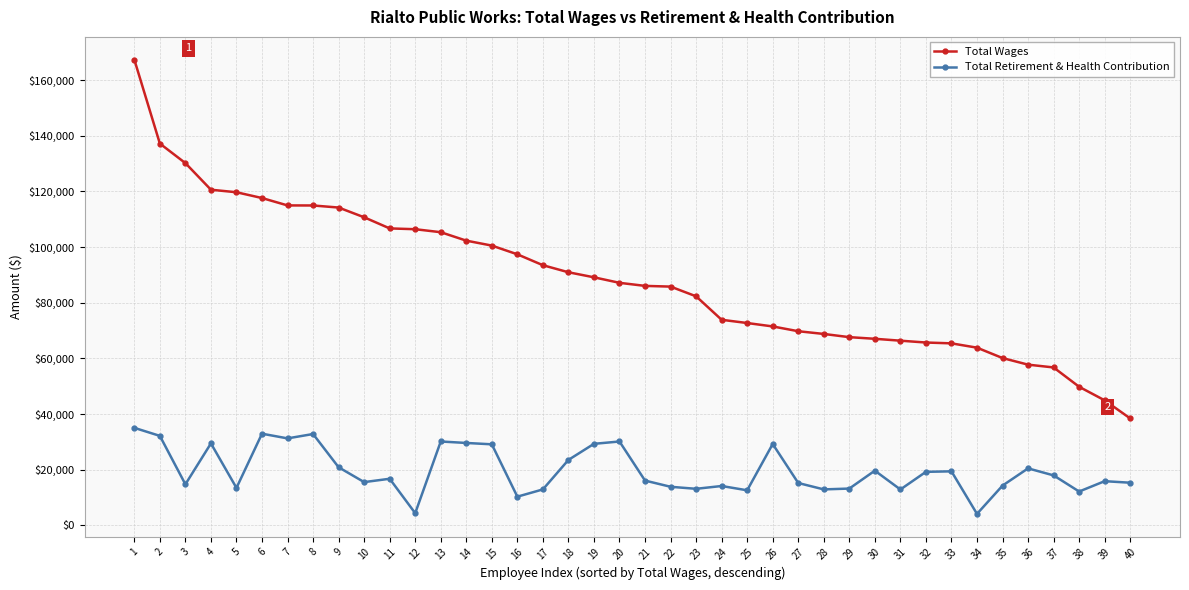

Between 16 and 27, which series saw the biggest shift?

Total Wages